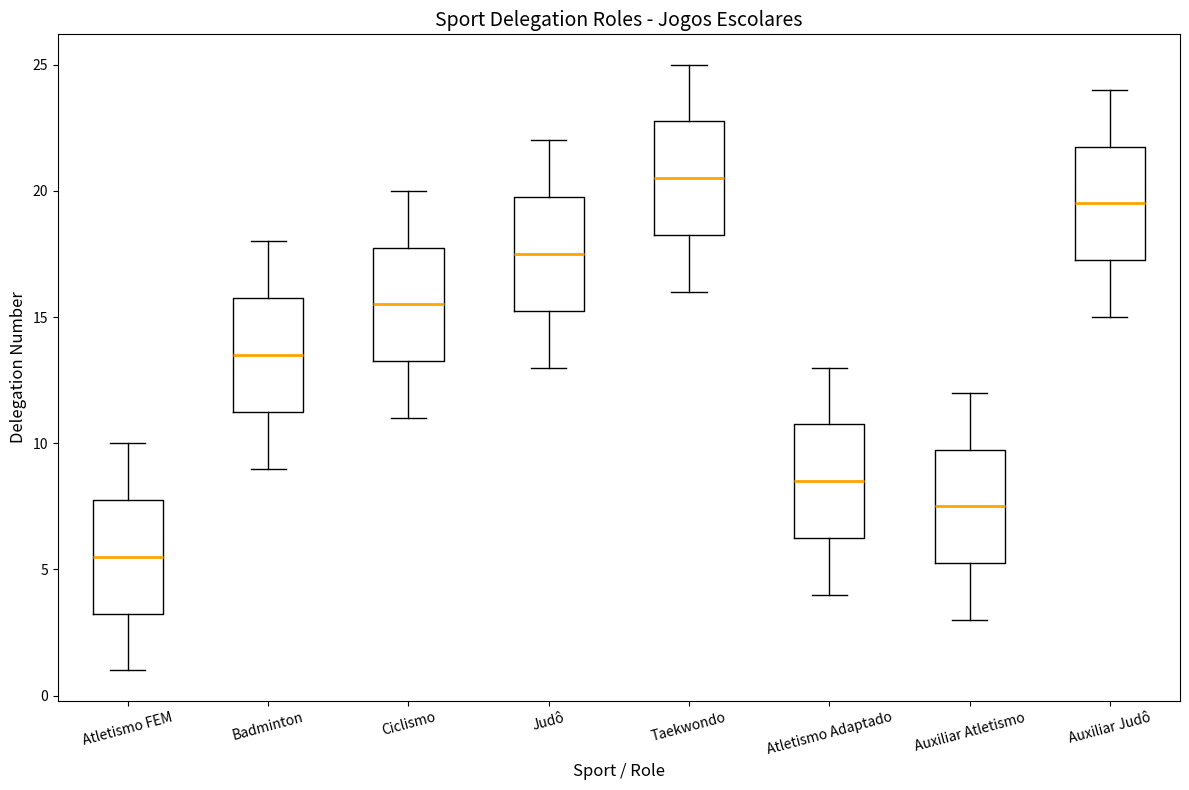

Which box has the lowest median line?

Atletismo FEM